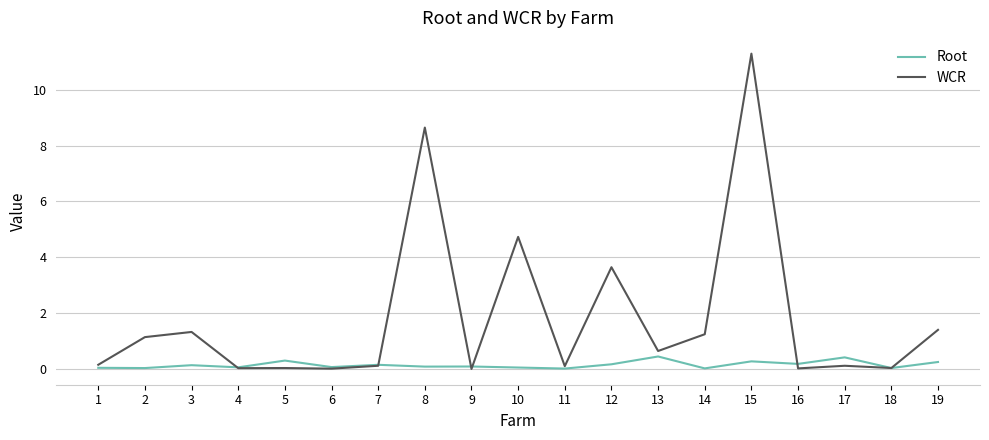

What is the sum of all WCR values?

34.7